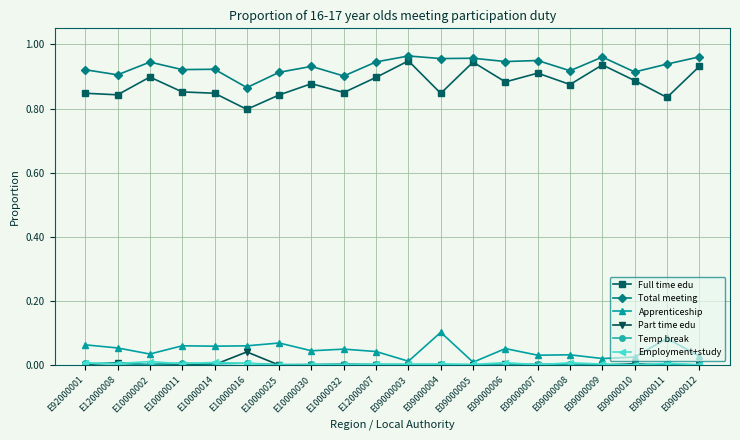

What is the label of the 12th point from the left?

E09000004